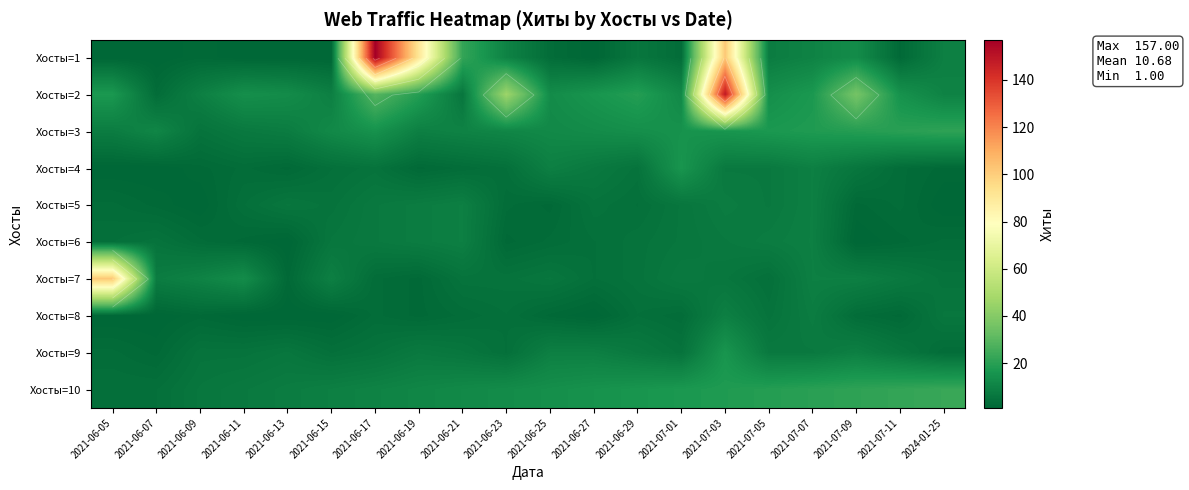

Which series has the largest total across all categories?

Хосты=2